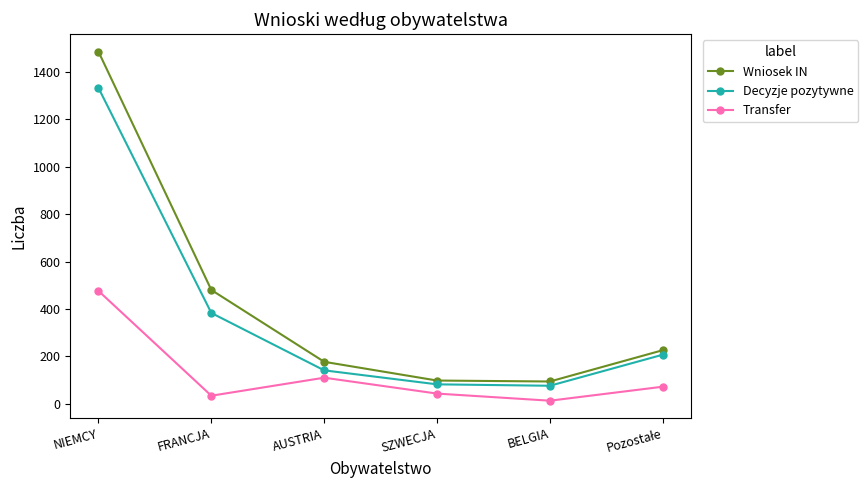

What is the average value of the Decyzje pozytywne series?

370